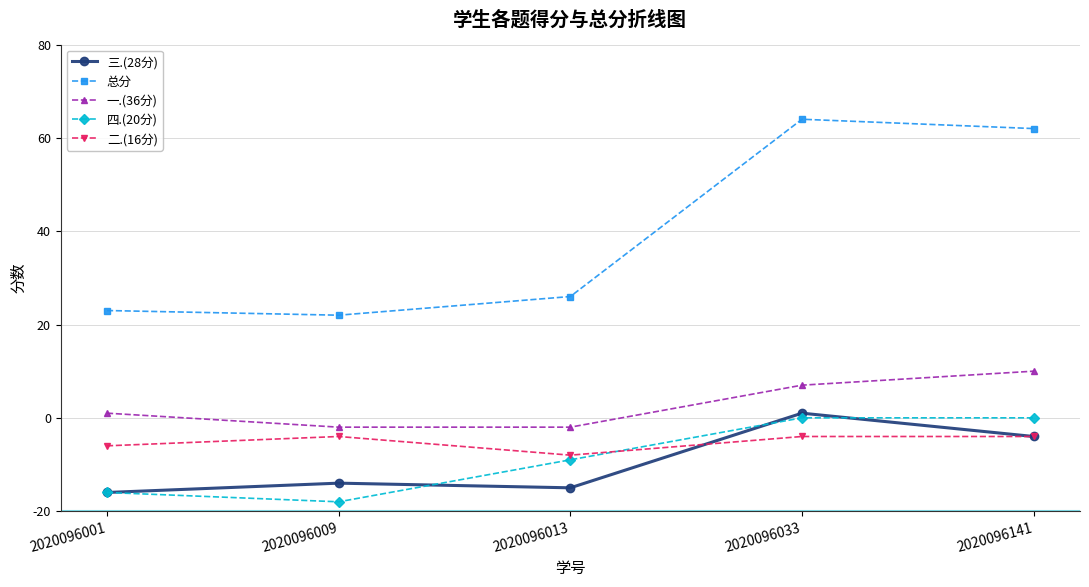

What is the value of the 四.(20分) point at the 4th from the left?

20